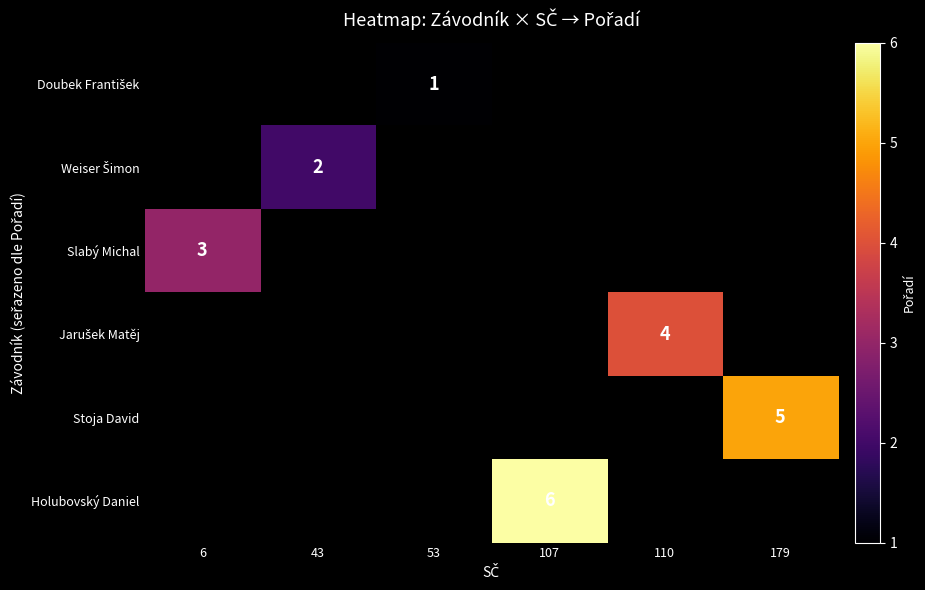

At 107, list the series in order from largest to smallest.

Doubek František, Weiser Šimon, Slabý Michal, Jarušek Matěj, Stoja David, Holubovský Daniel